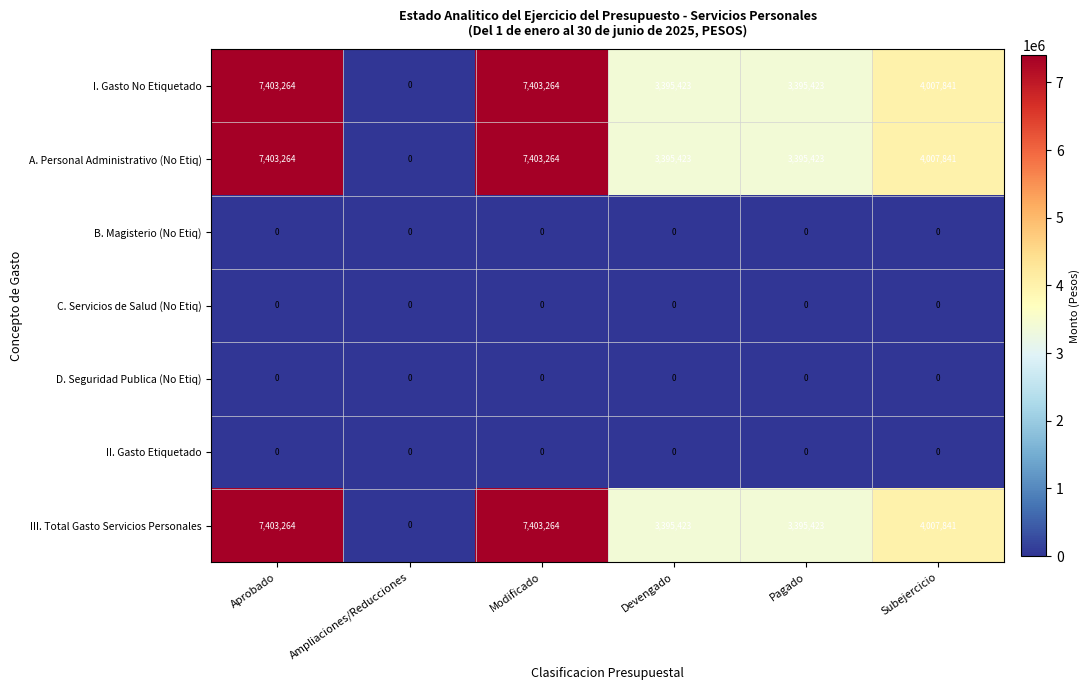

True or false: C. Servicios de Salud (No Etiq) has a value of 0 at Ampliaciones/Reducciones.

True